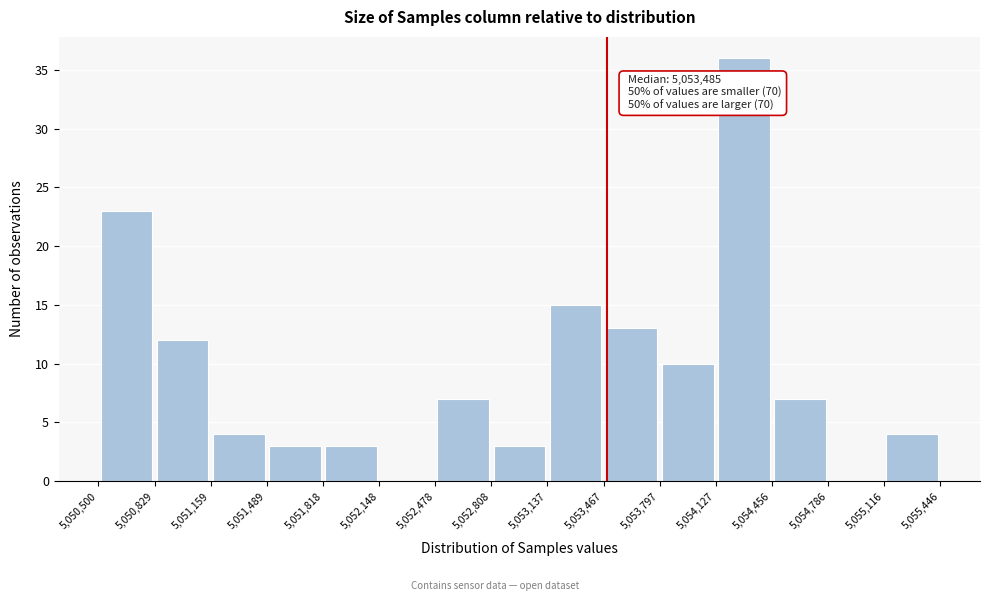

Which range on the x-axis has the tallest bar?

5,054,127 to 5,054,456